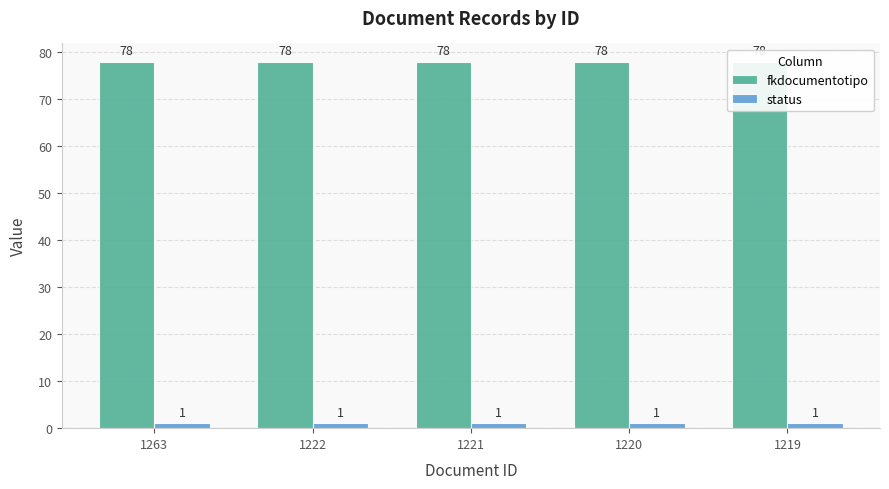

Rank the categories by status value from lowest to highest.

1263, 1222, 1221, 1220, 1219